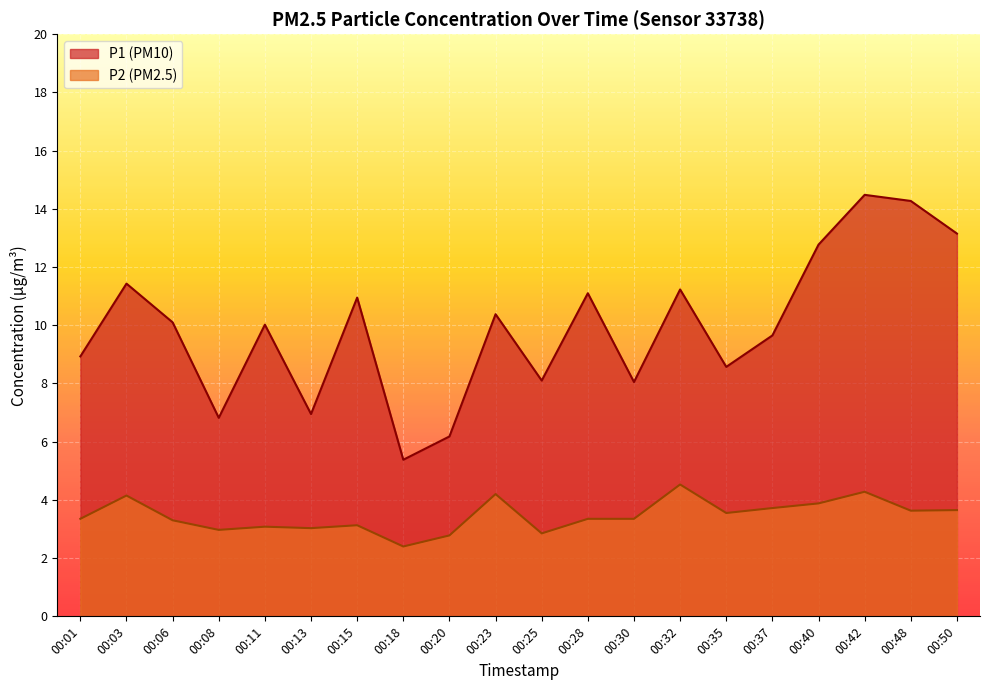

Does the chart display data point markers on the line(s)?

No